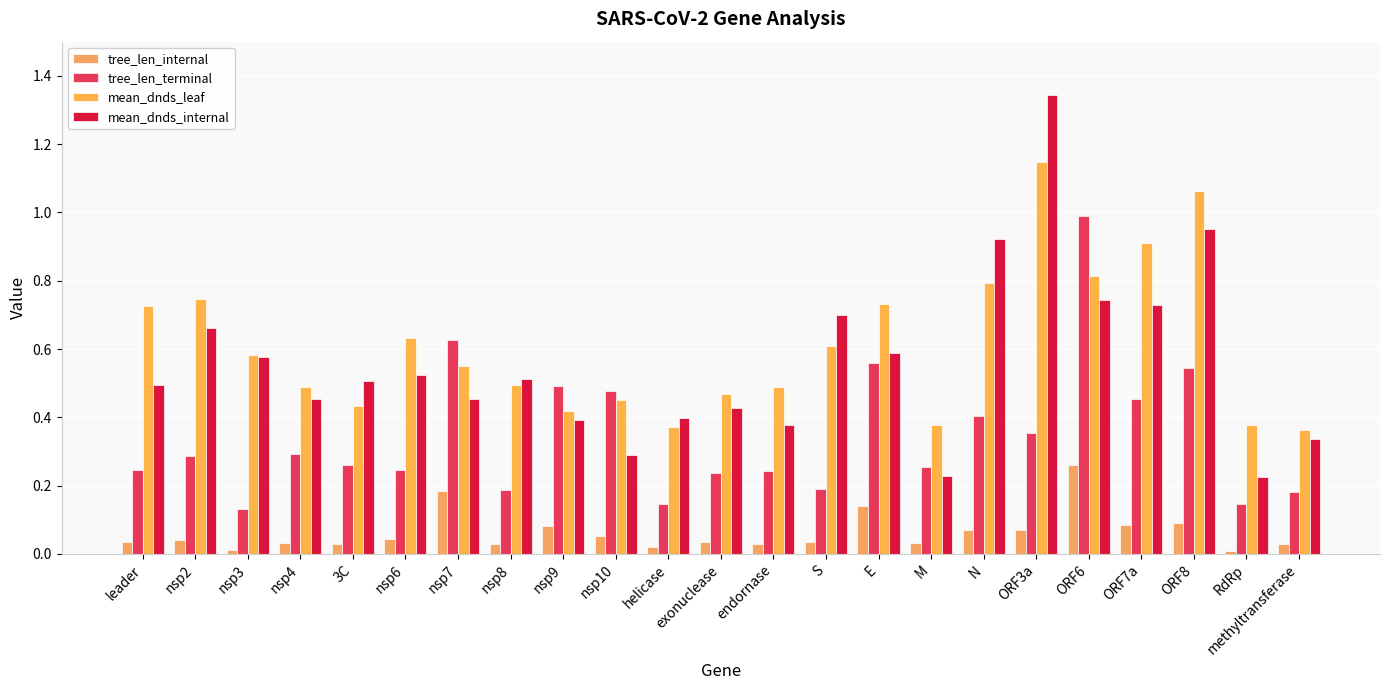

How many bars are there in total?

92